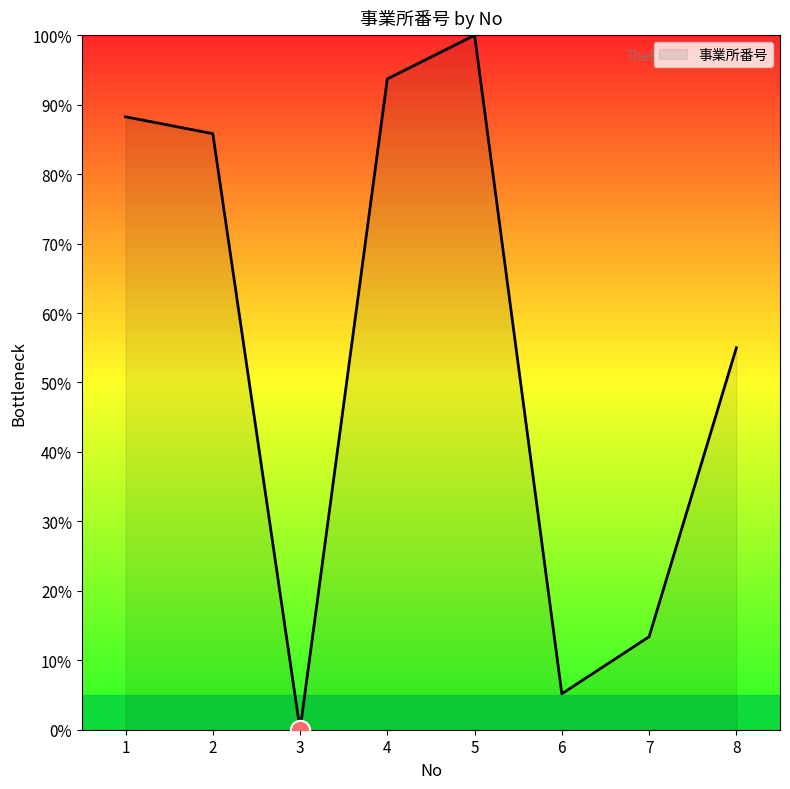

How many series are shown in this chart?

1